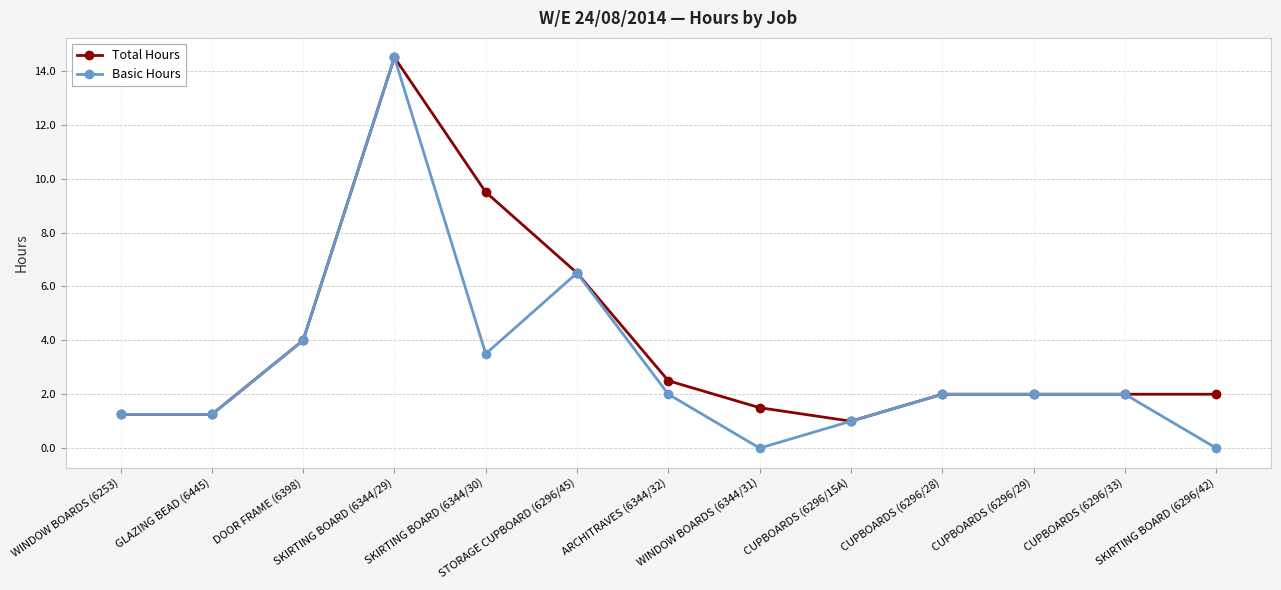

Rank the series by their average value, from highest to lowest.

Total Hours, Basic Hours